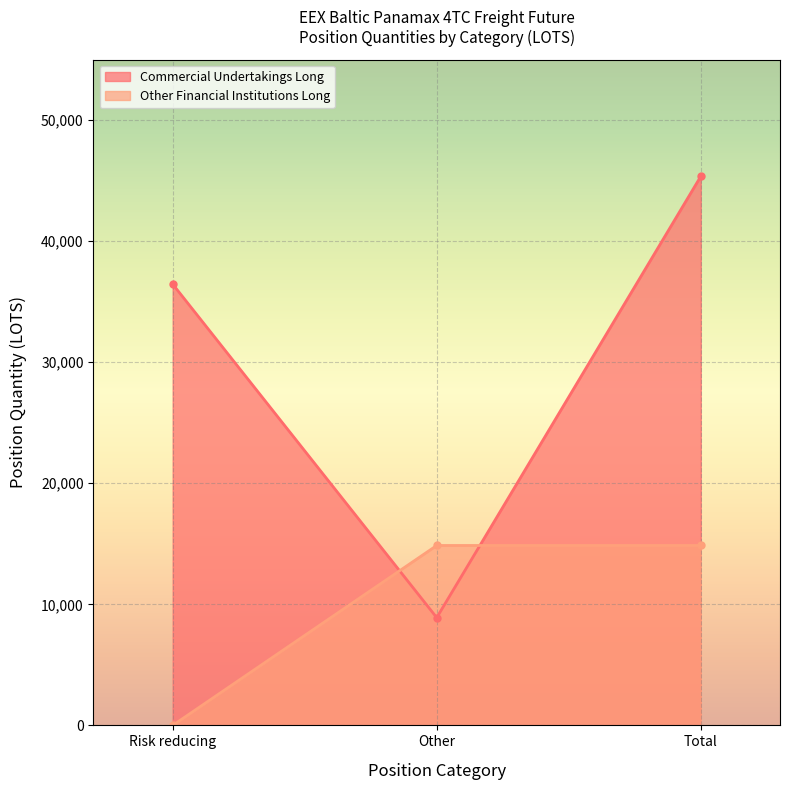

What are all the series names shown in the legend?

Commercial Undertakings Long, Other Financial Institutions Long